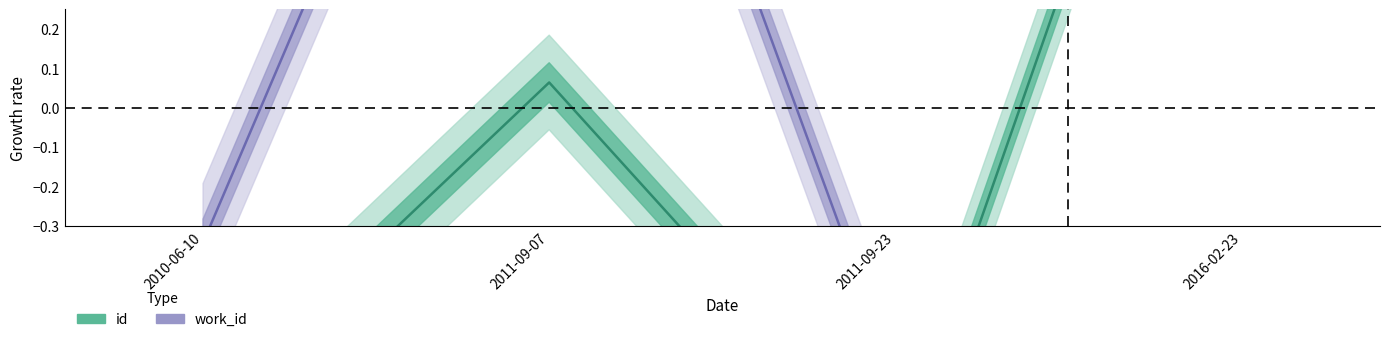

At how many categories does at least one series exceed 0?

2